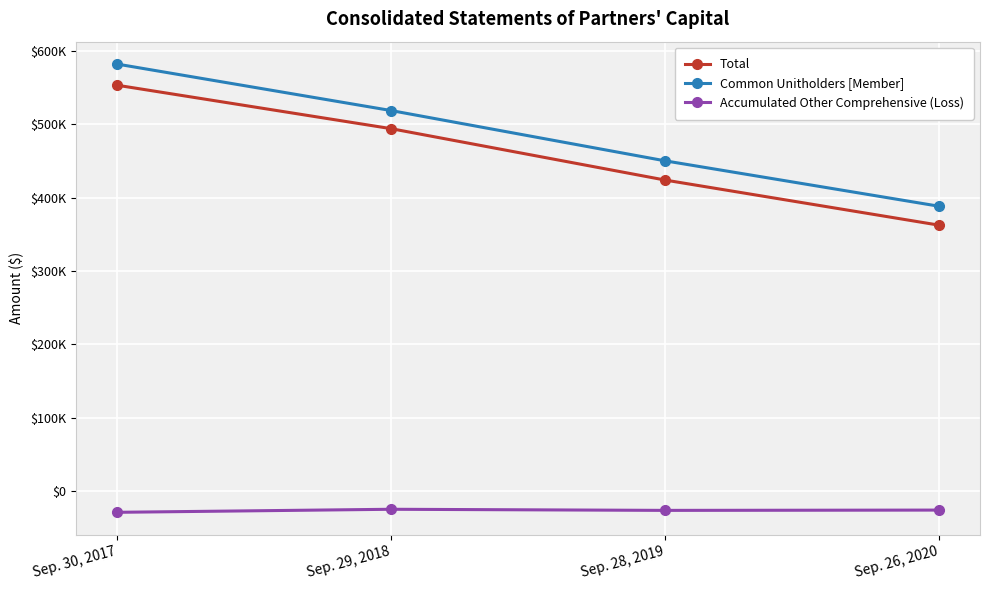

Is this an area chart (filled region under the line)?

No